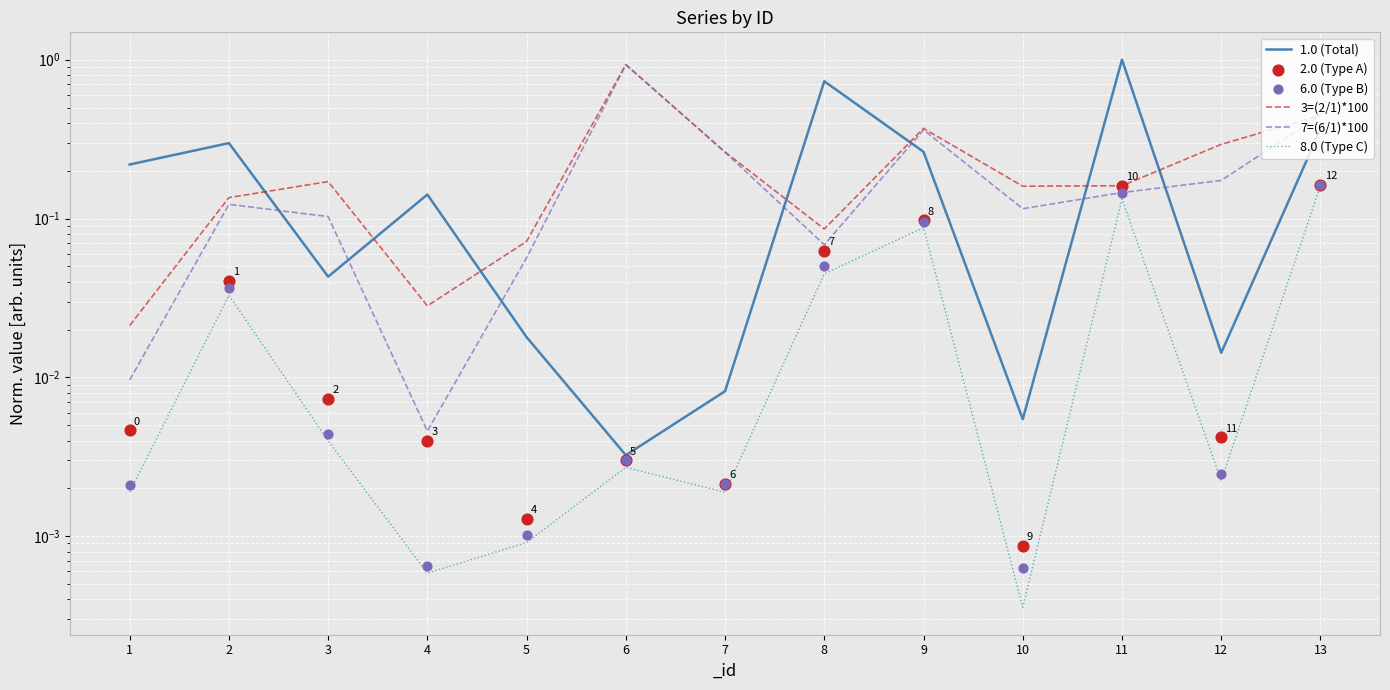

What are all the series names shown in the legend?

1.0 (Total), 3=(2/1)*100, 7=(6/1)*100, 8.0 (Type C), 2.0 (Type A), 6.0 (Type B)